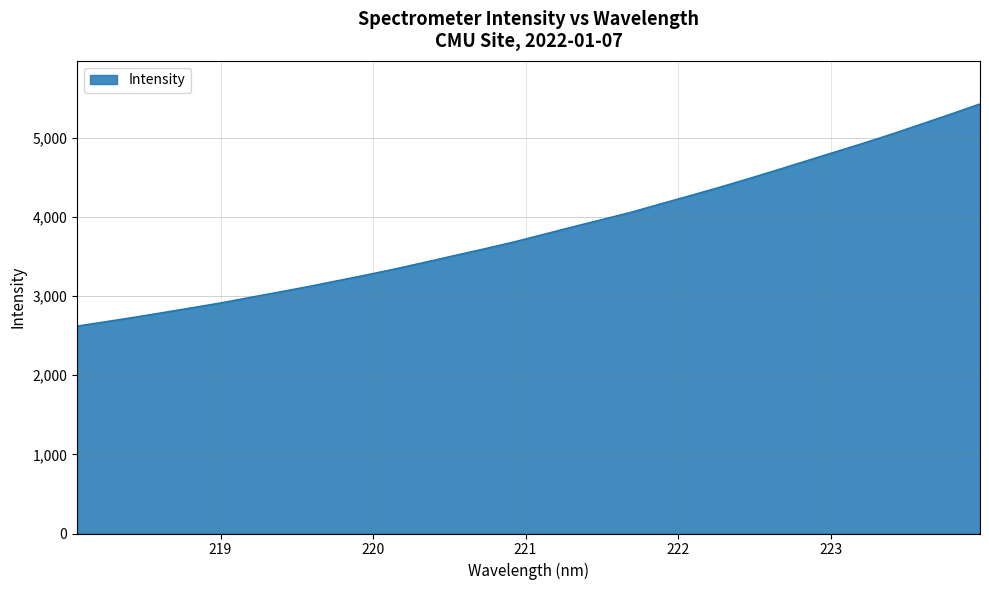

What is the difference between the maximum and minimum values?

2806.6